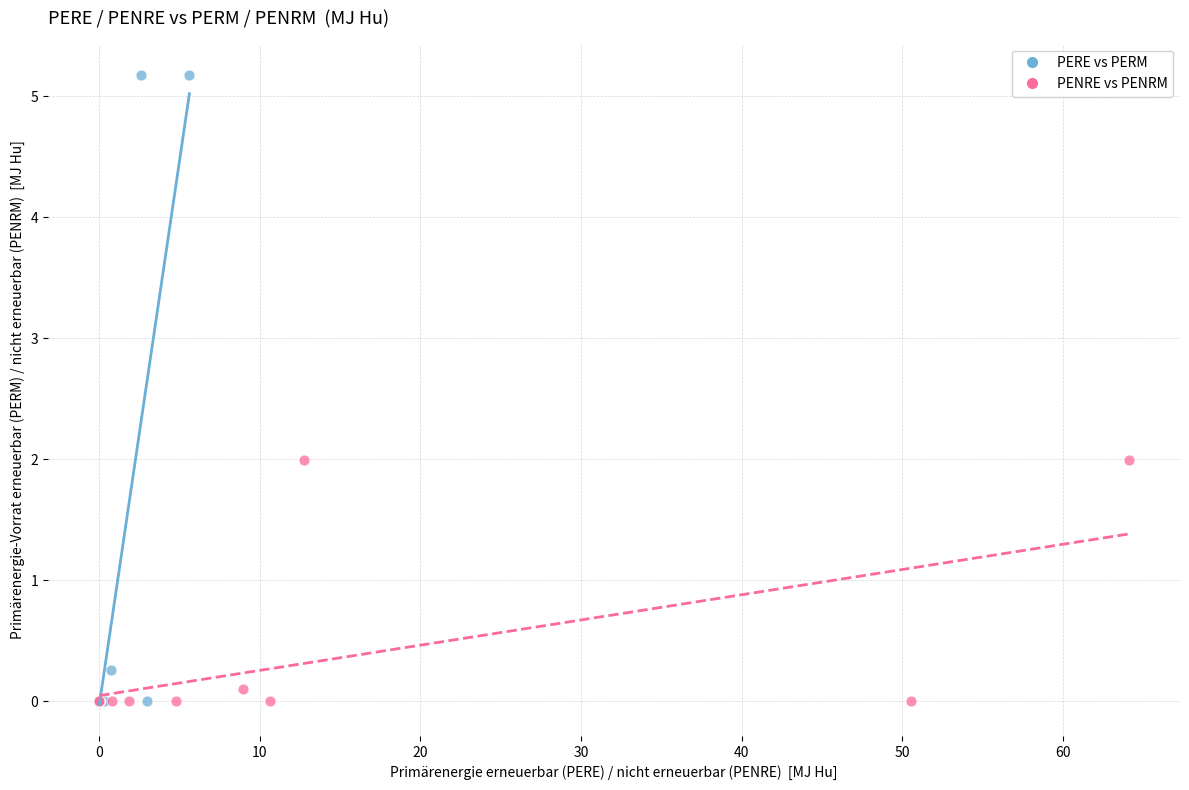

What are all the series names shown in the legend?

PERE vs PERM, PENRE vs PENRM